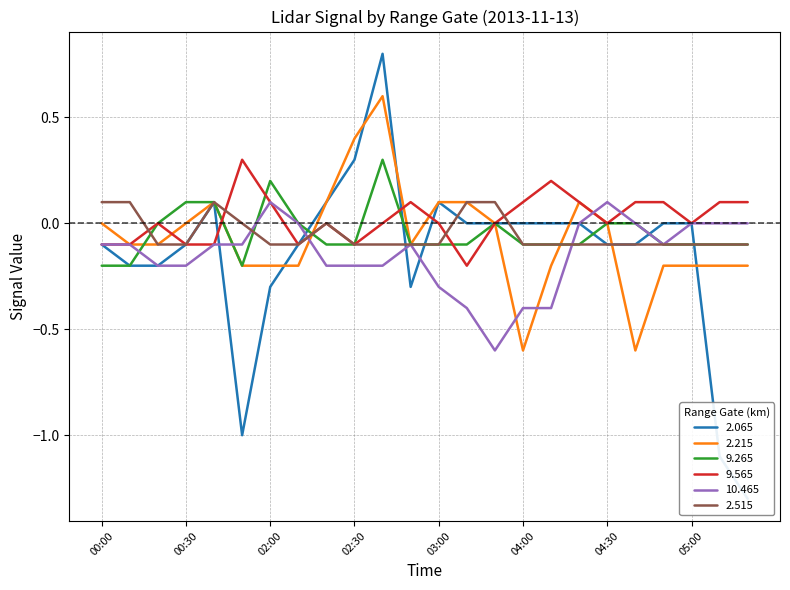

Where does the 2.215 series first go above 0?

00:40